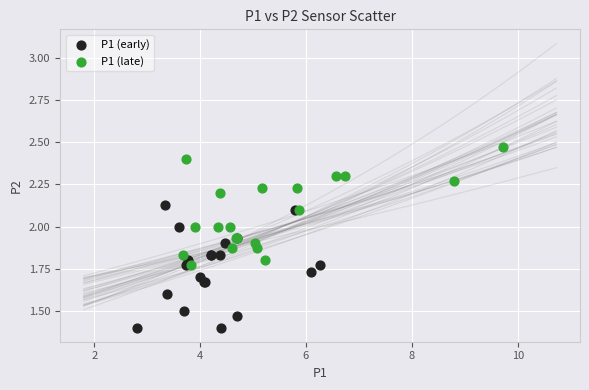

Which series contains the lowest Y value?

P1 (early)